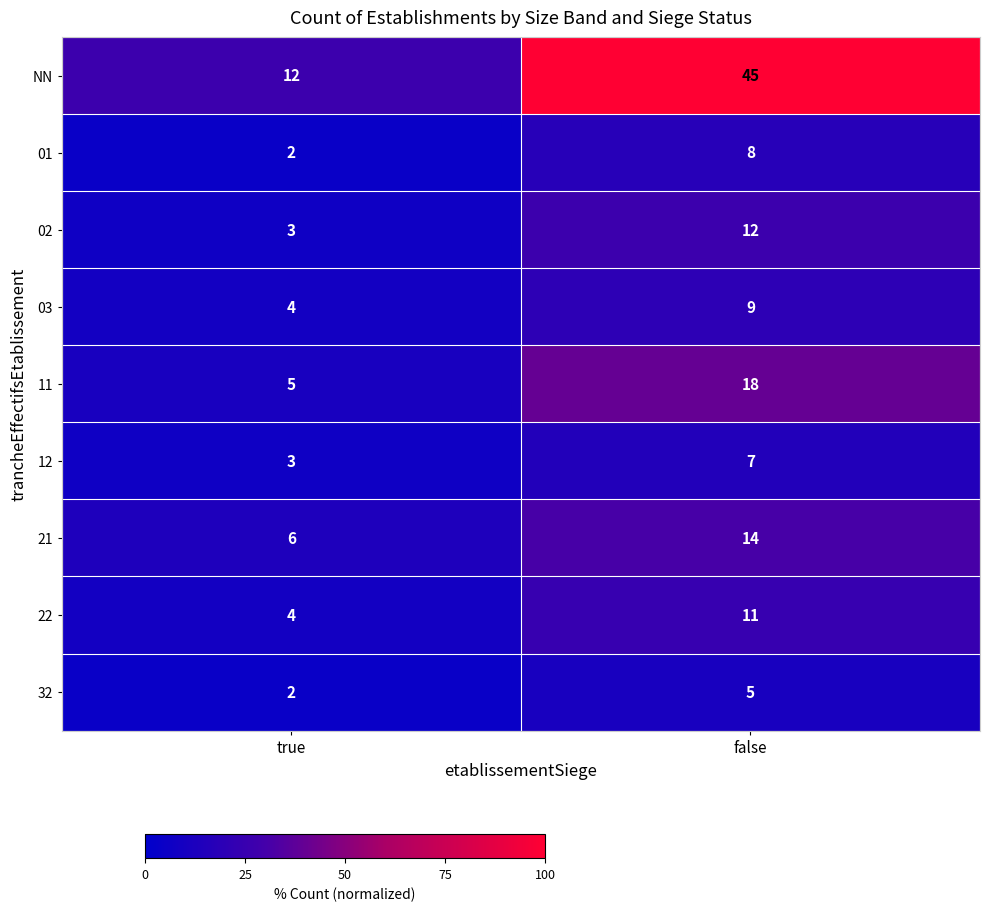

At which label is 03 closest to 6?

true